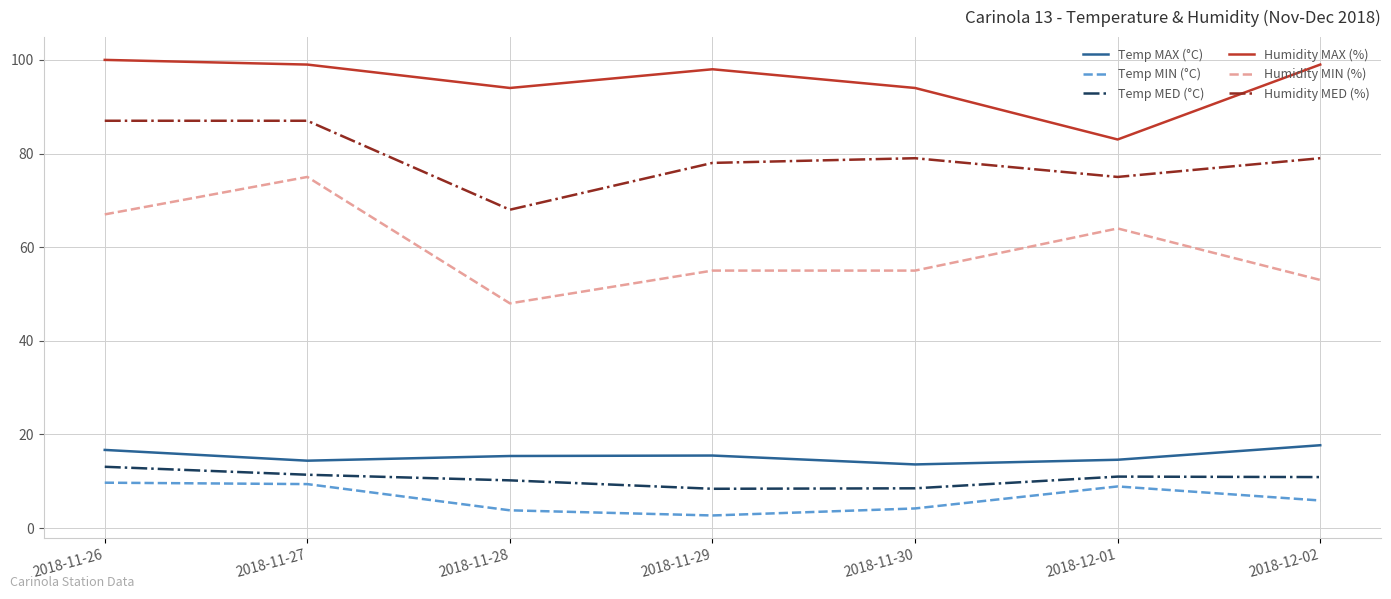

What is the difference between the highest and lowest values at 2018-12-02?

93.1